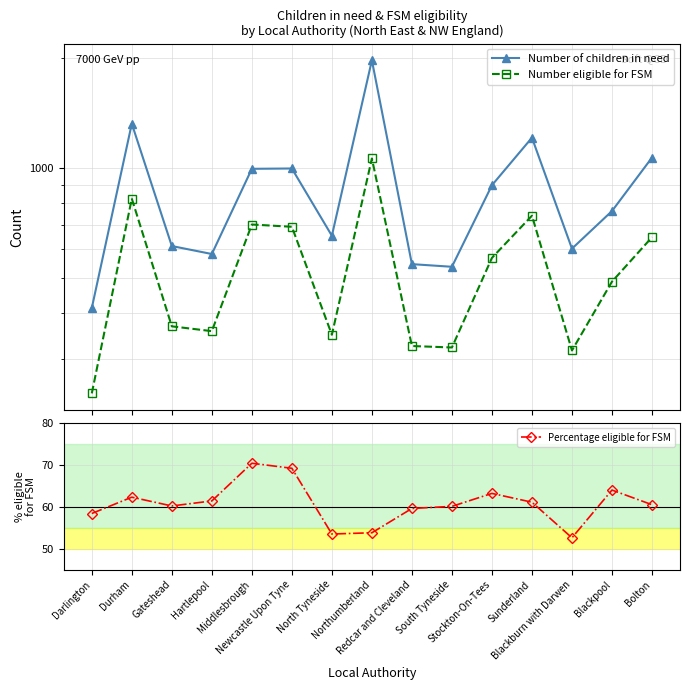

What is the sum of the Percentage eligible for FSM values at Gateshead and Hartlepool?

121.6